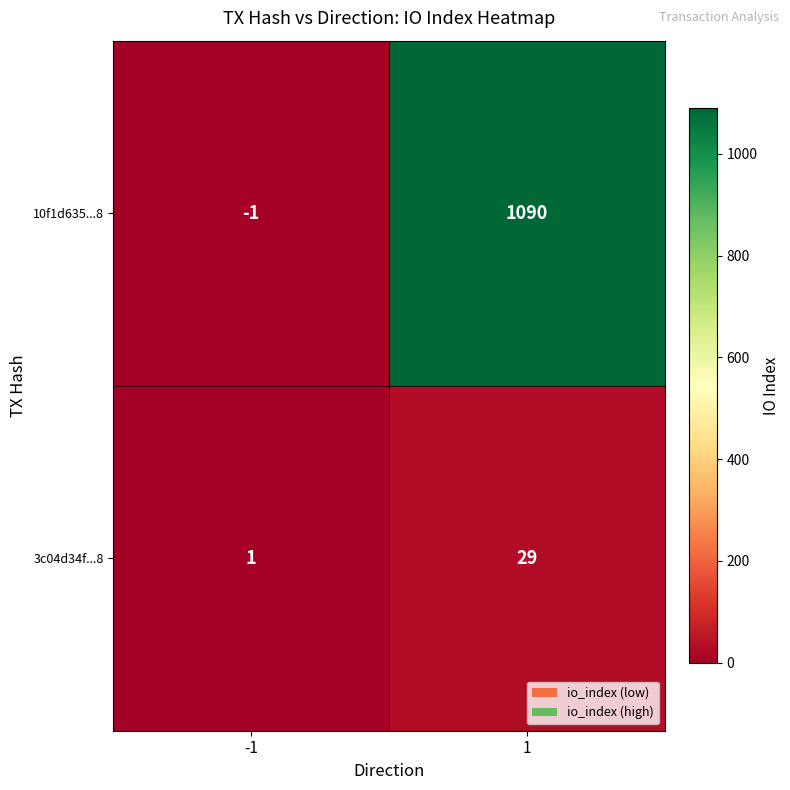

Is it true that 3c04d34f...8 equals 49 at 1?

False